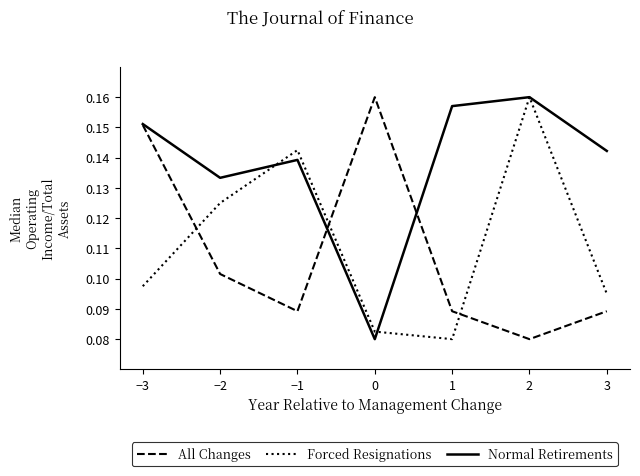

At 0, list the series in order from largest to smallest.

All Changes, Forced Resignations, Normal Retirements